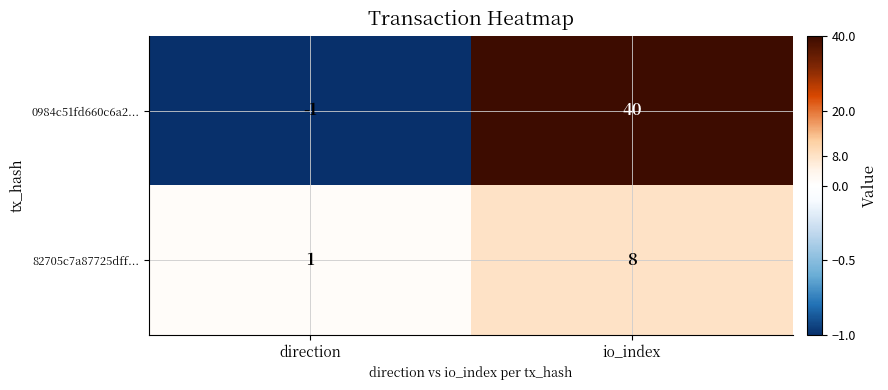

How many categories are shown in the chart?

2